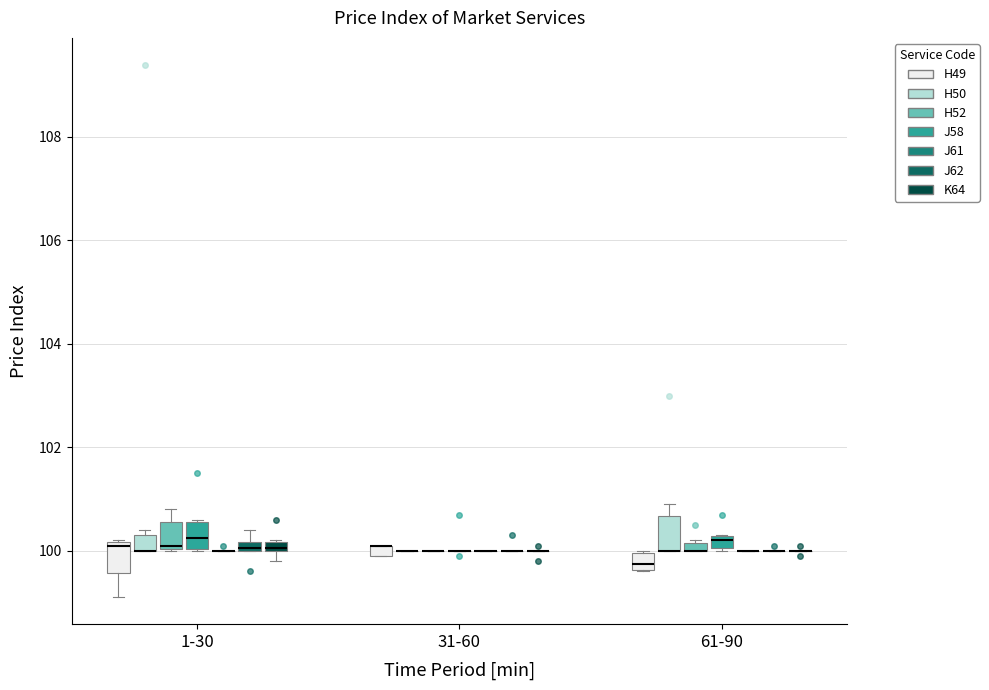

Where is the lower edge of the box for 61-90 (H49) on the y-axis? The values are not printed on the chart, so give them approximately, as read against the axis.

99.6